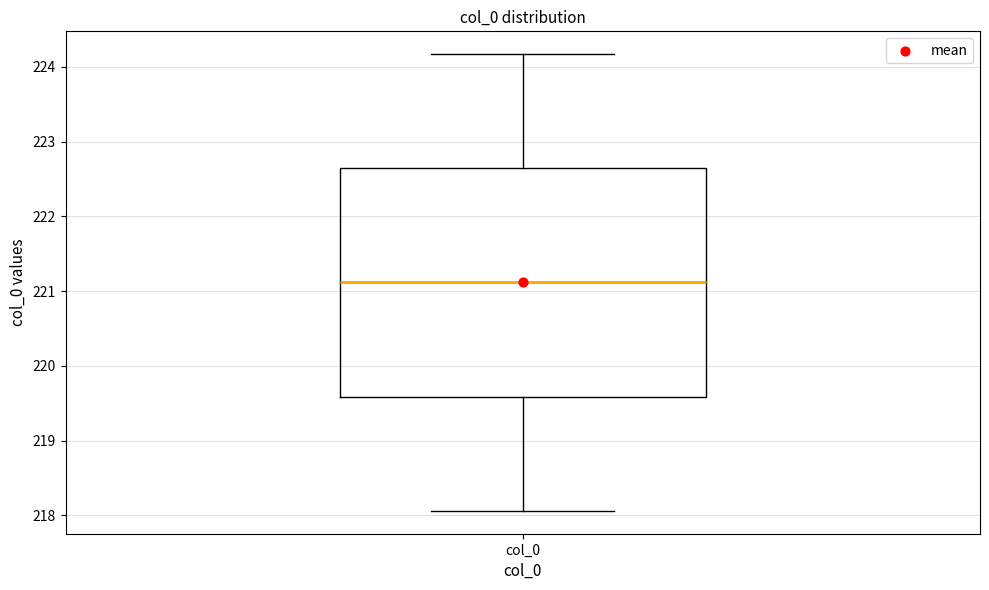

Transcribe this box plot: give where the median line is, the range the box spans, and where the two whiskers end, as read against the y-axis. The values are not printed on the chart, so give them approximately, as read against the axis.

median 221.1, box 219.6 to 222.6, whiskers 218.1 to 224.2